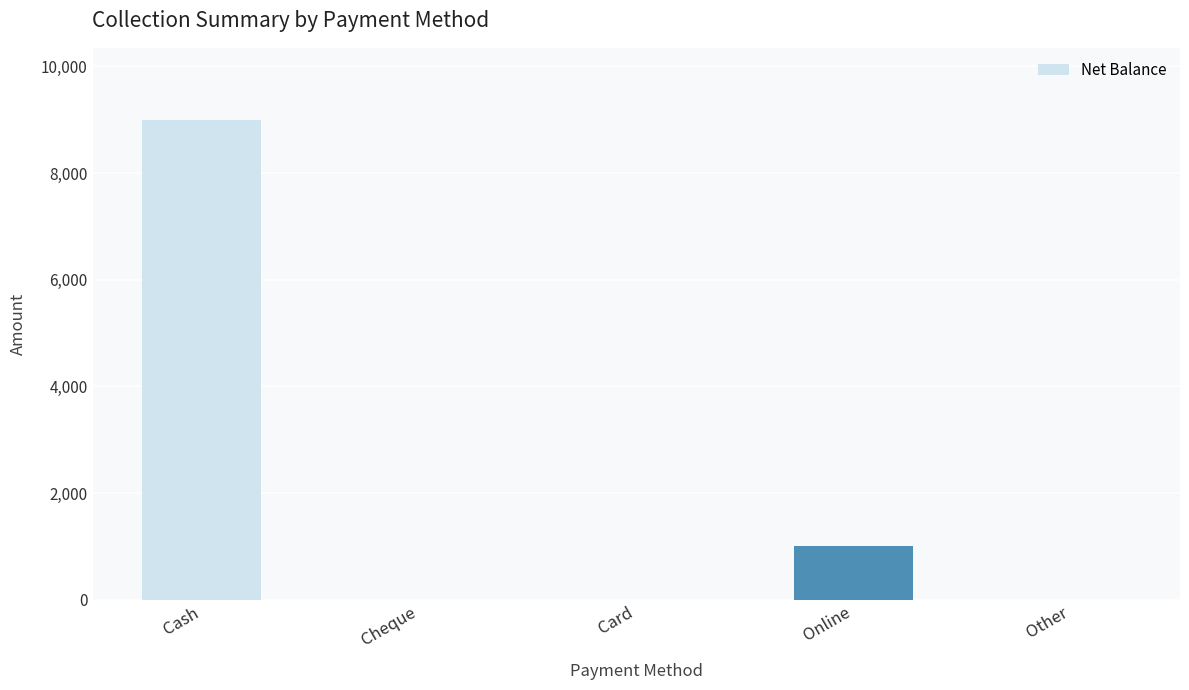

How many data points does each series have?

5